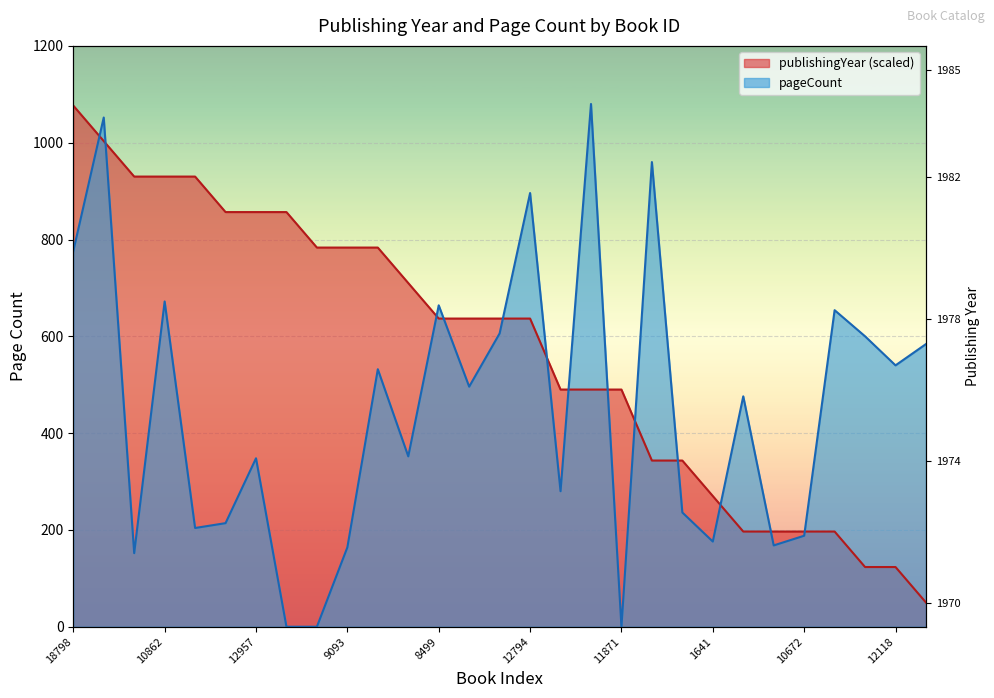

Rank the series by their average value, from lowest to highest.

pageCount, publishingYear